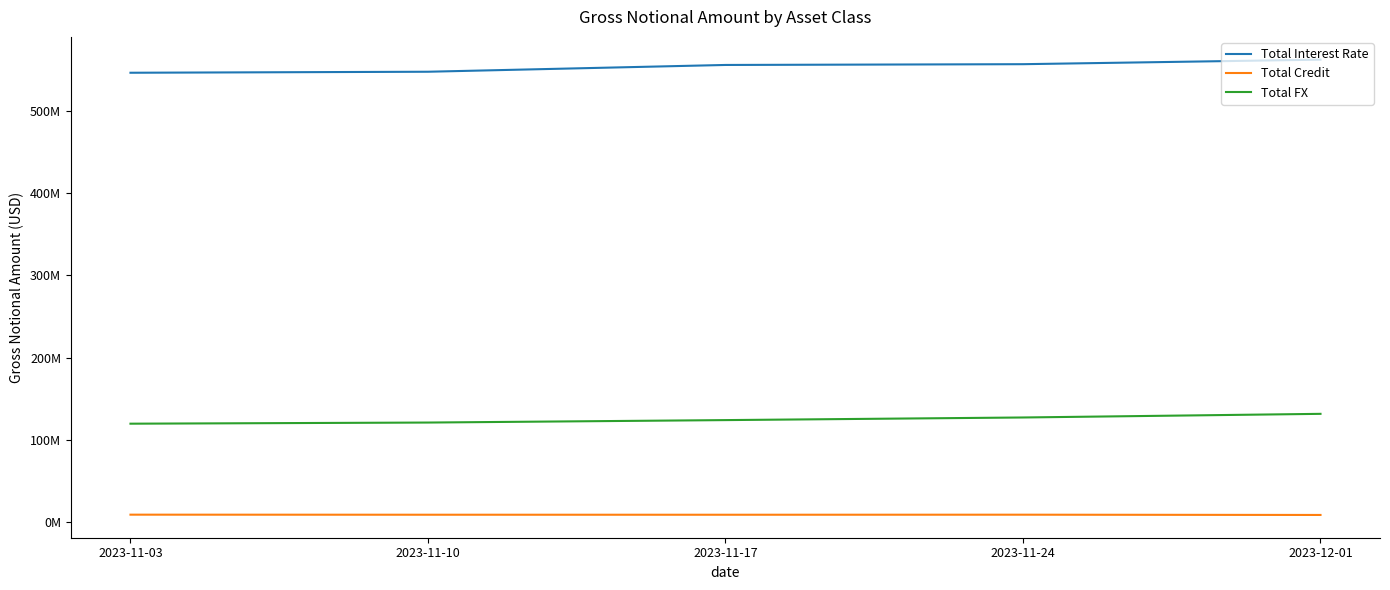

What are all the series names shown in the legend?

Total Interest Rate, Total Credit, Total FX